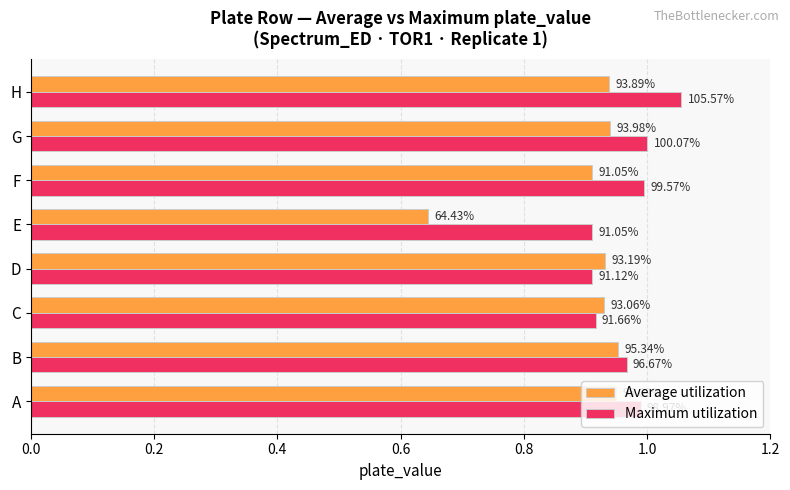

What are all the series names shown in the legend?

Average utilization, Maximum utilization